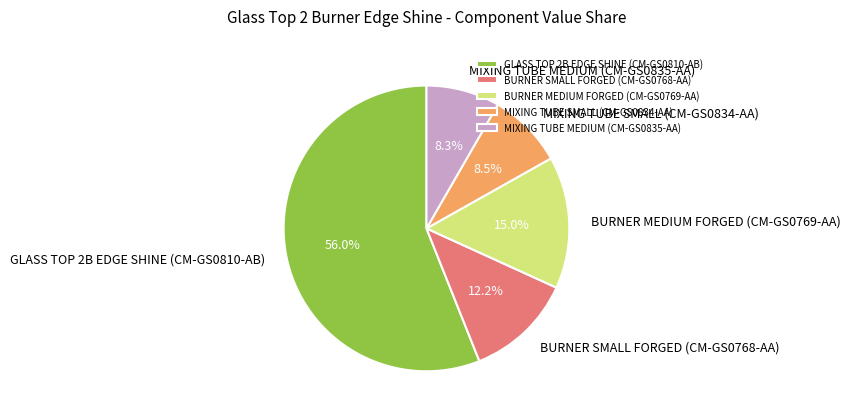

Is the sum of MIXING TUBE MEDIUM (CM-GS0835-AA) and BURNER MEDIUM FORGED (CM-GS0769-AA) greater than half?

No